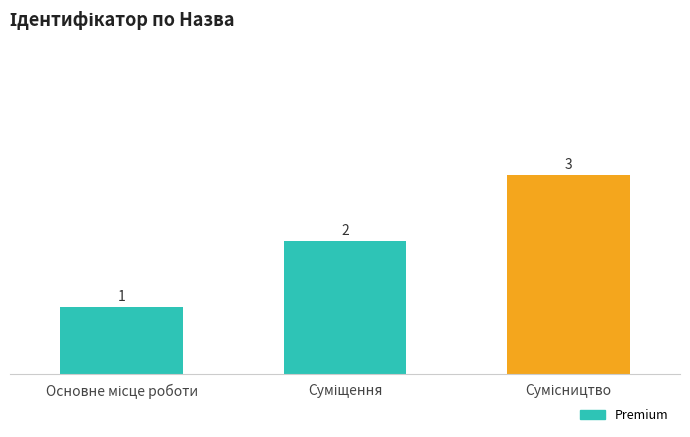

Reading left to right, what are all the values shown in this chart?

1	2	3